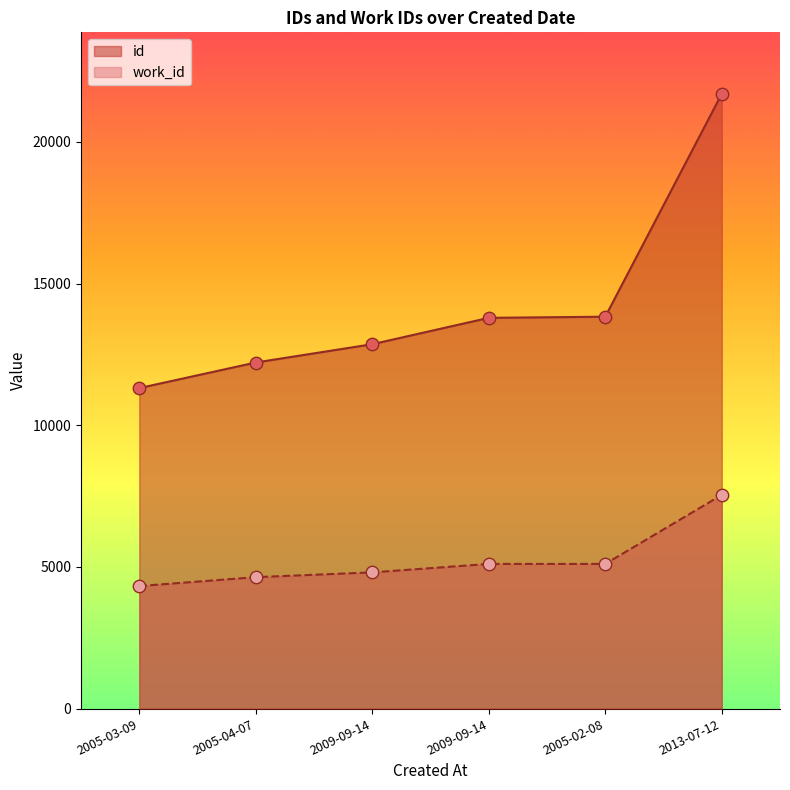

What are all the series names shown in the legend?

id, work_id